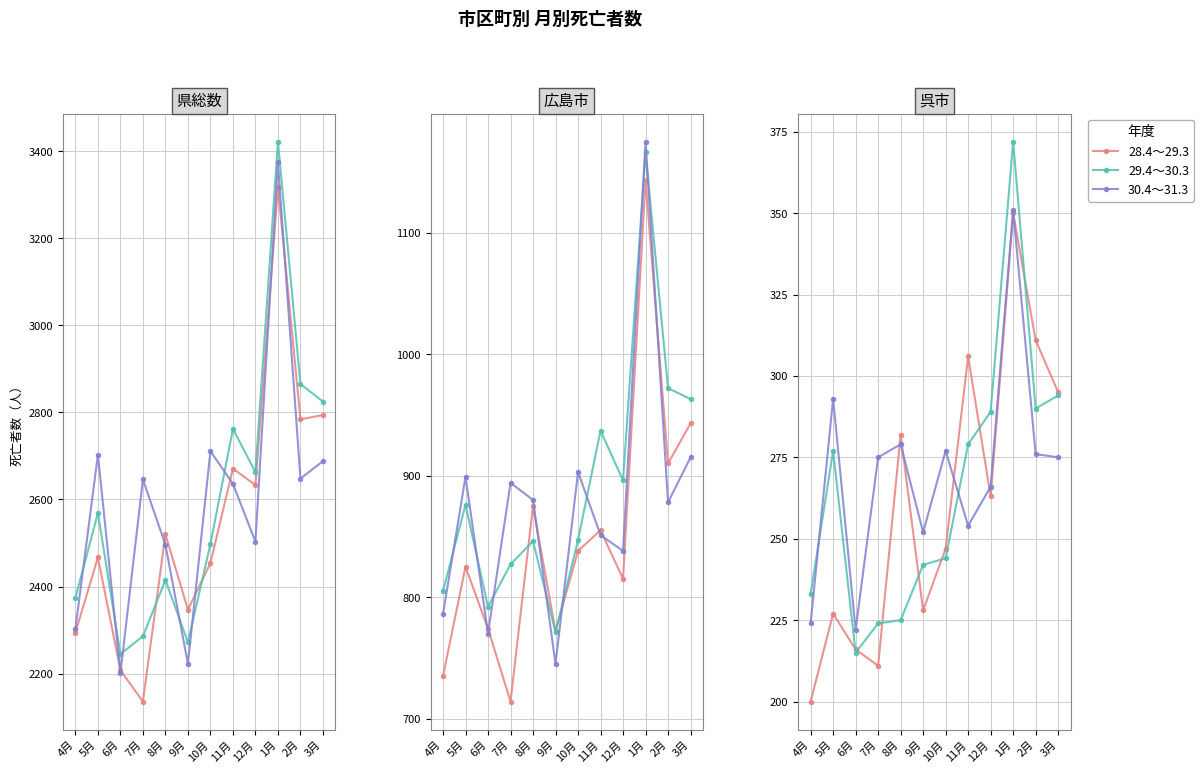

What is the sum of the 30.4～31.3 values at 1月 and 6月?

573